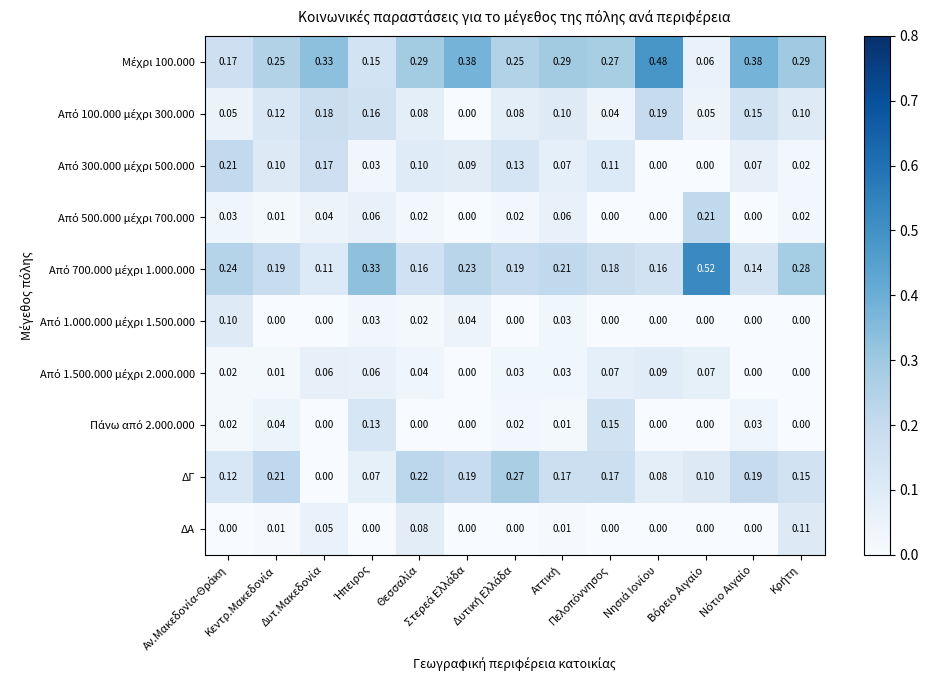

Count the number of data series in this chart.

10